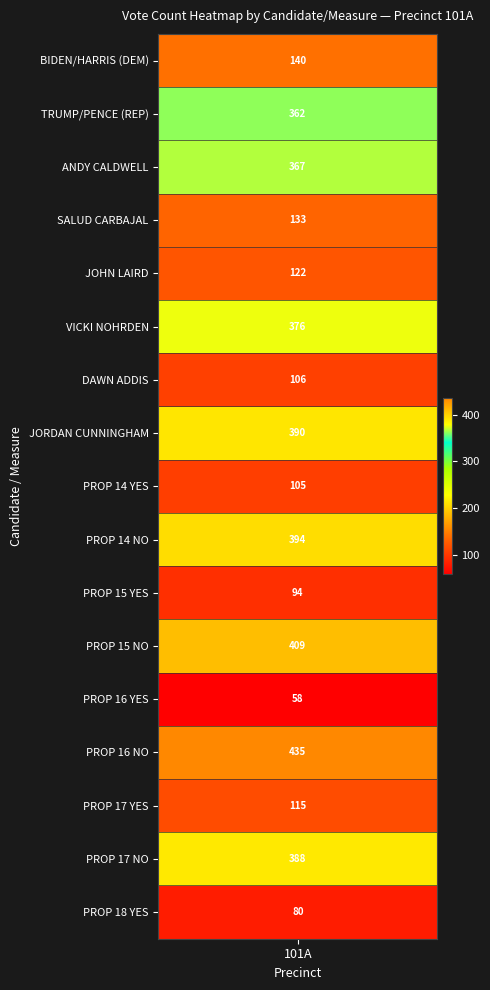

Is it true that JOSEPH R. BIDEN / KAMALA D. HARRIS (DEM) equals 140 at 0?

True